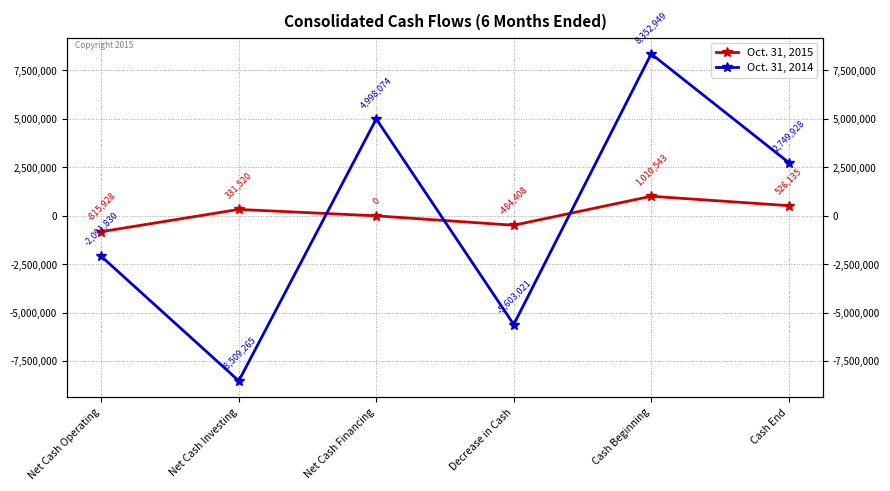

Rank the categories by Oct. 31, 2014 value from lowest to highest.

Net Cash Investing, Decrease in Cash, Net Cash Operating, Cash End, Net Cash Financing, Cash Beginning